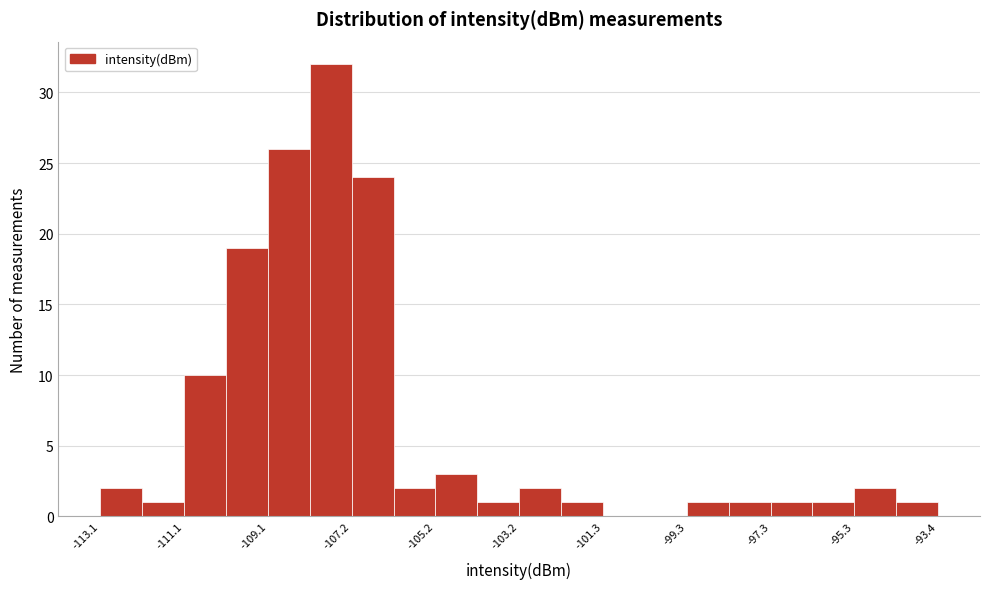

Over which range of the x-axis is the bar tallest?

-108.2 to -107.2